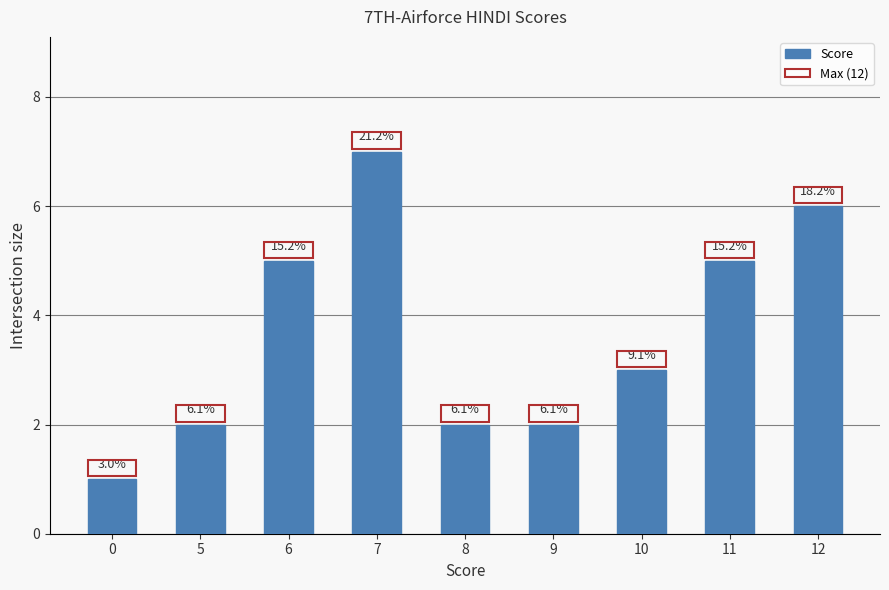

Which series has the largest total across all categories?

Score